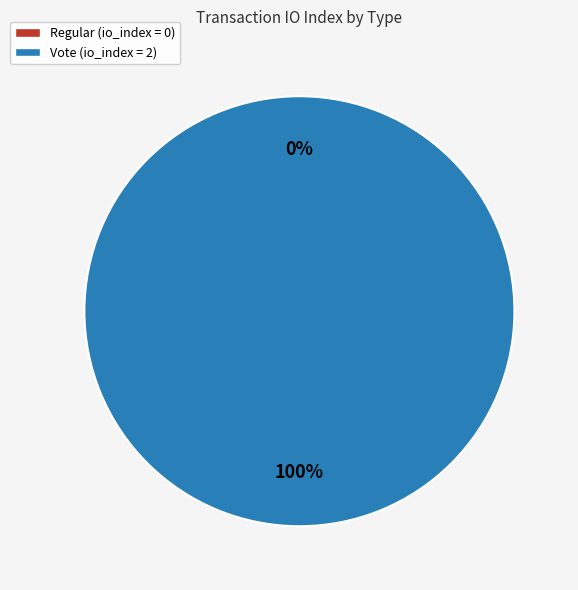

What portion of the pie excludes Regular?

100.0%